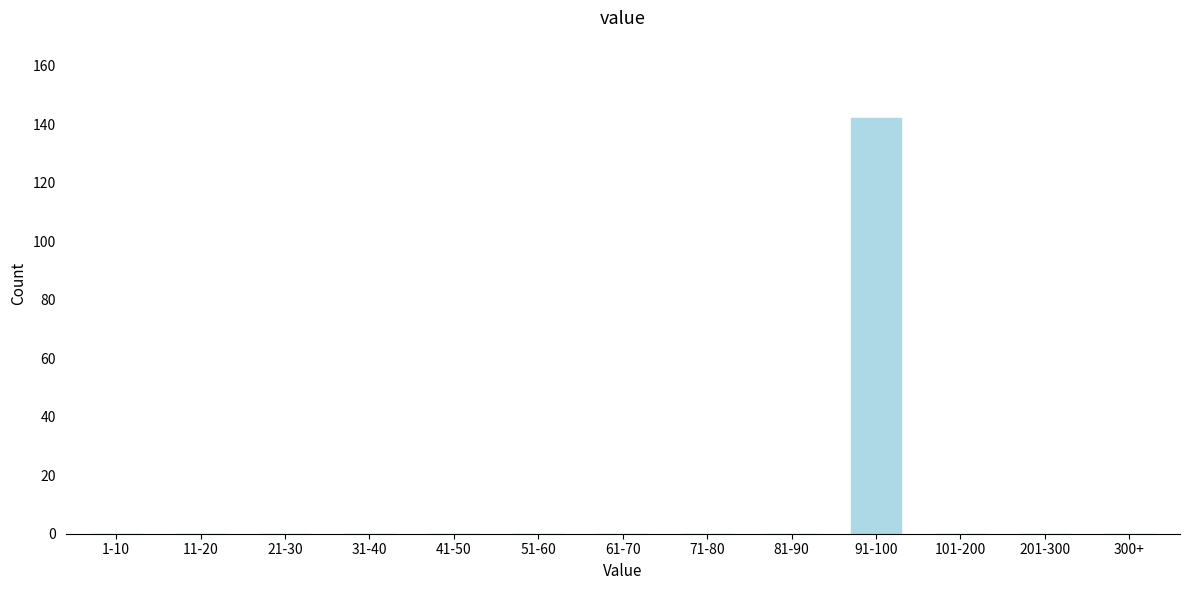

Reading left to right, list all the values displayed in this chart.

1-10=0	11-20=0	21-30=0	31-40=0	41-50=0	51-60=0	61-70=0	71-80=0	81-90=0	91-100=142	101-200=0	201-300=0	300+=0